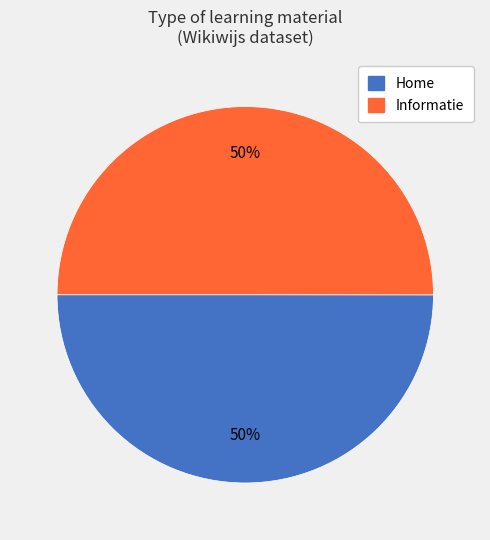

Count the number of slices in the pie.

2